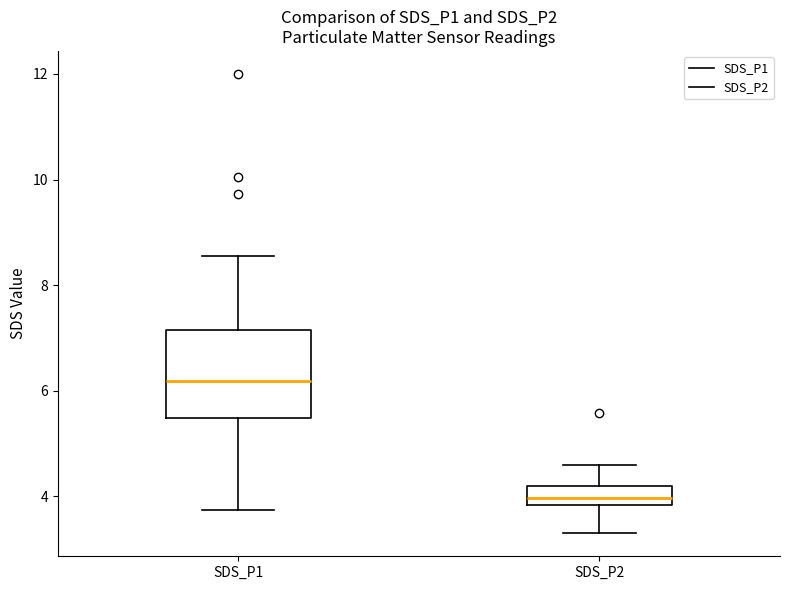

Which box has the lowest median line?

SDS_P2